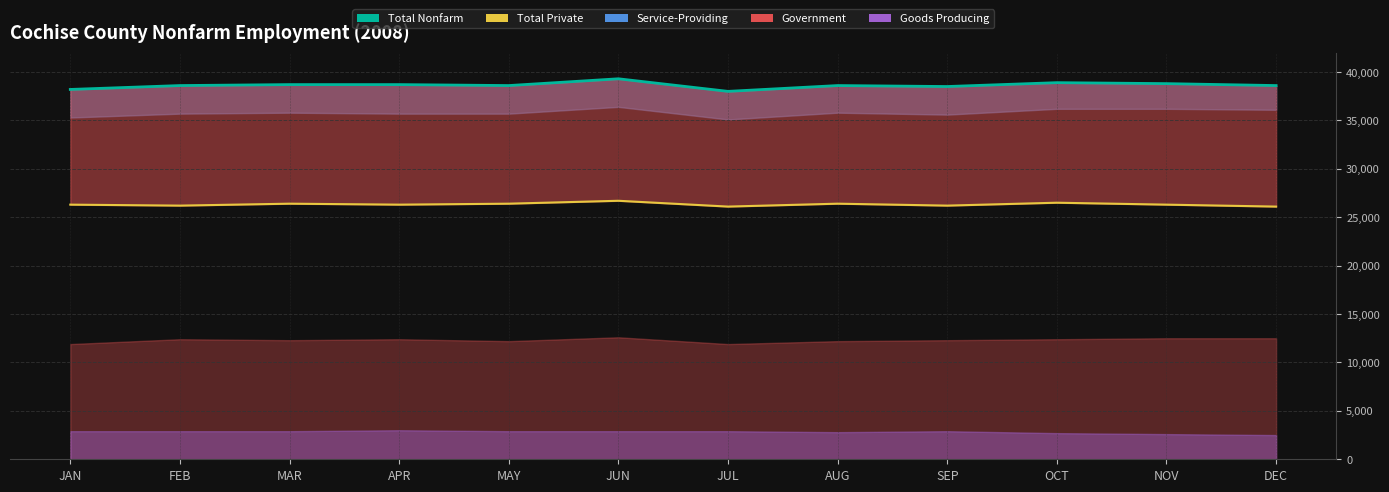

Rank the series at FEB from lowest to highest value.

Total Private, Total Nonfarm